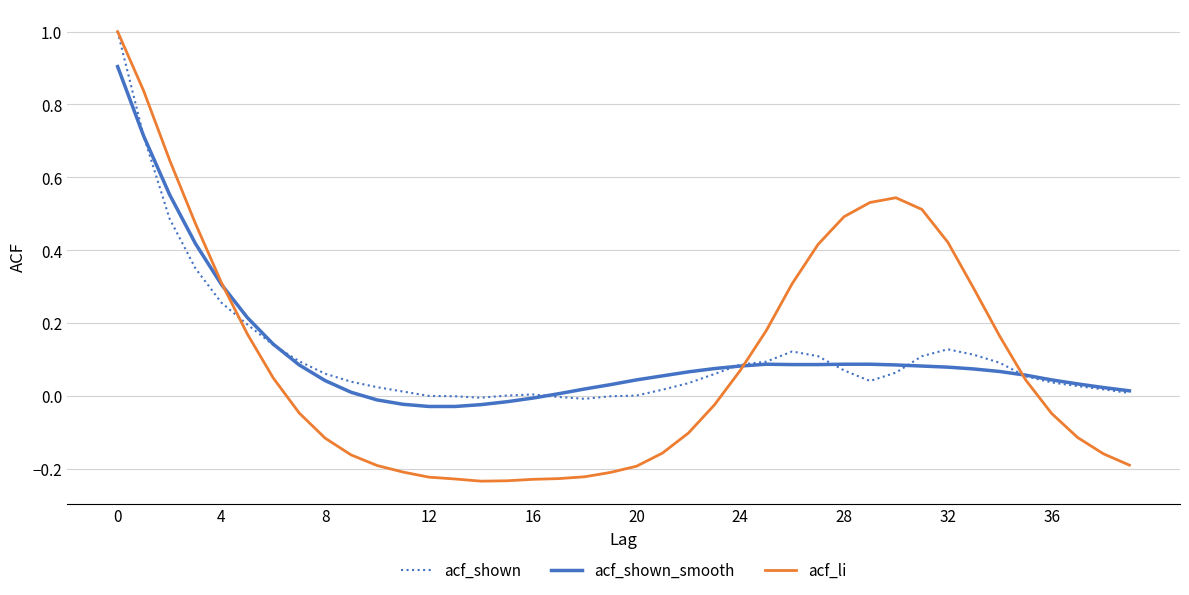

Which series ends up on top after the final intersection of acf_li and acf_shown?

acf_shown